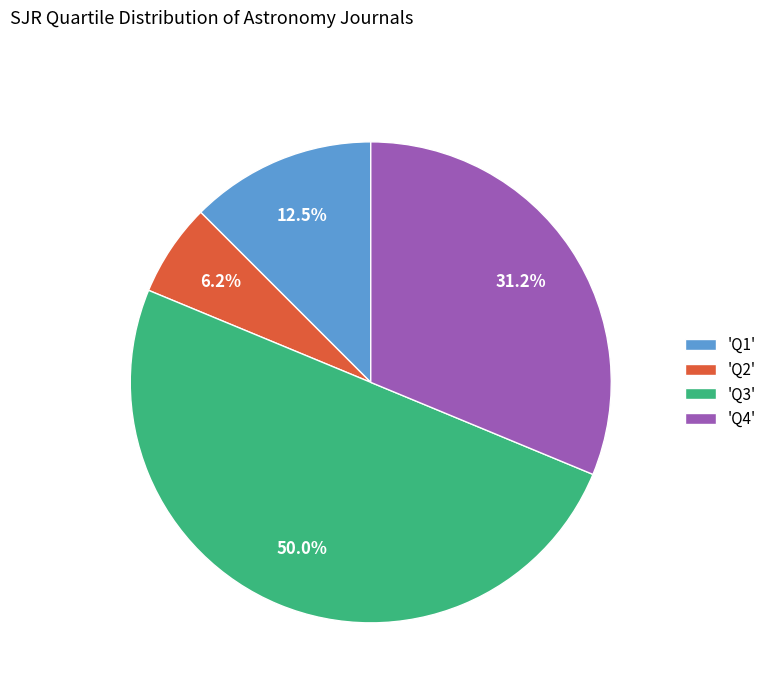

How many segments does this pie chart have?

4